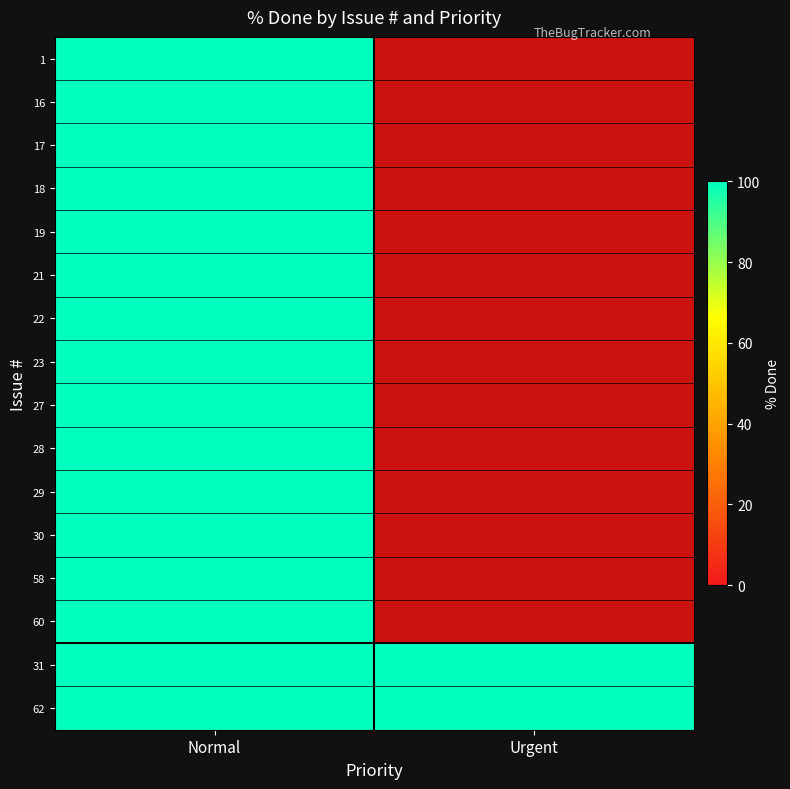

At Urgent, list the series in order from smallest to largest.

1, 16, 17, 18, 19, 21, 22, 23, 27, 28, 29, 30, 58, 60, 31, 62